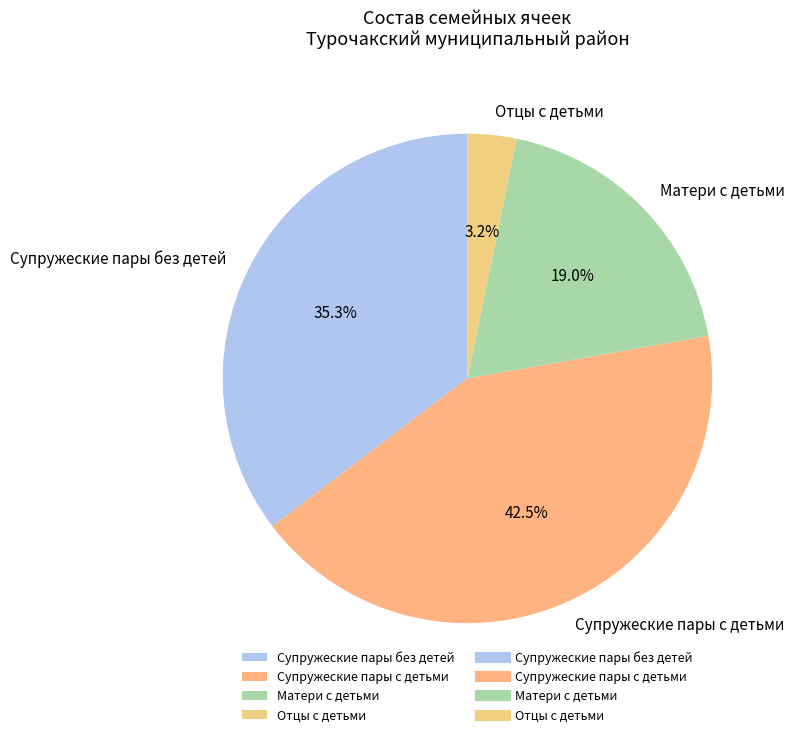

Does any single category account for the majority?

No